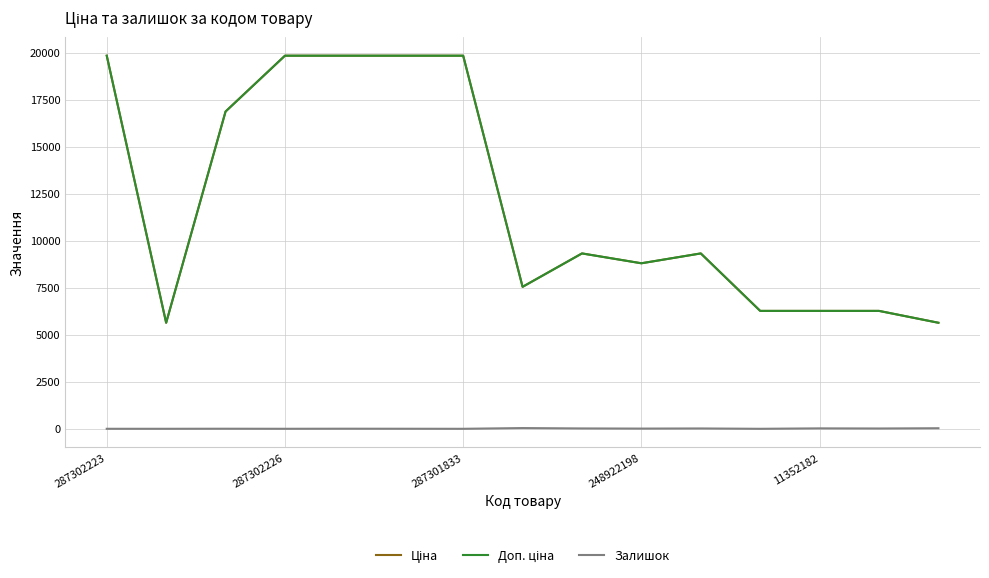

Is this an area chart (filled region under the line)?

No